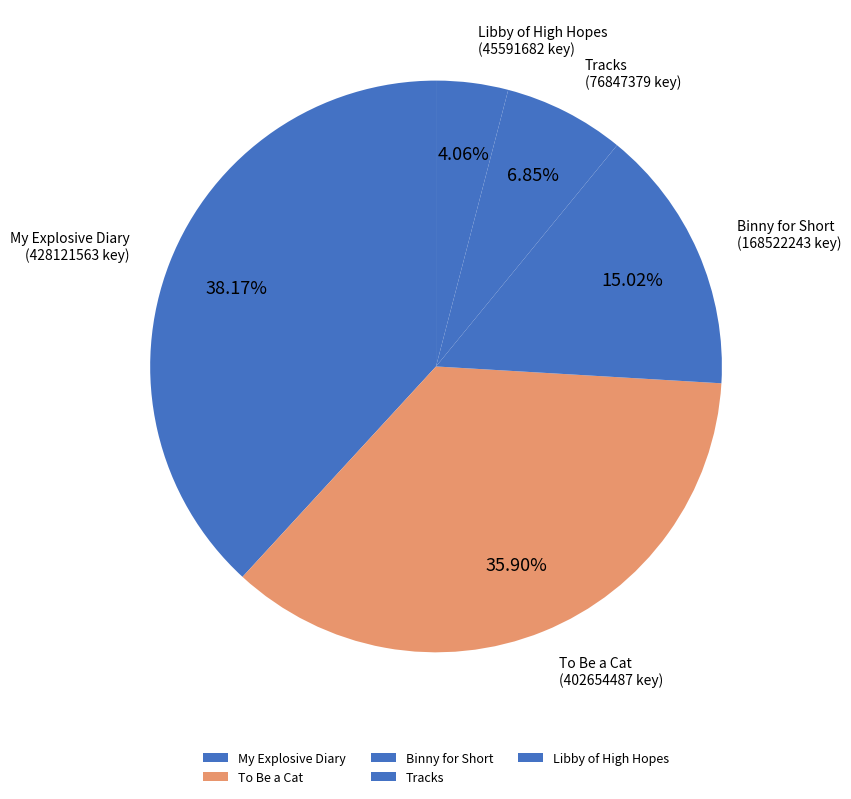

True or false: Tracks accounts for 7% of the total.

True